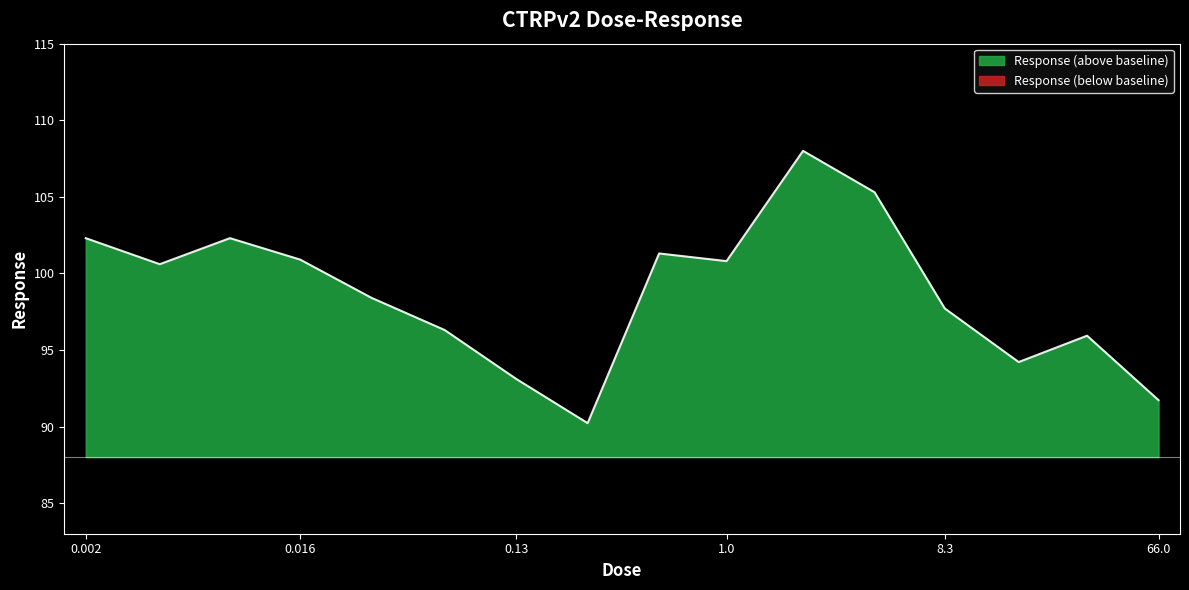

Rank the categories by value from lowest to highest.

0.26, 66.0, 0.13, 17.0, 33.0, 0.065, 8.3, 0.032, 0.0041, 1.0, 0.016, 0.52, 0.002, 0.0081, 4.2, 2.1